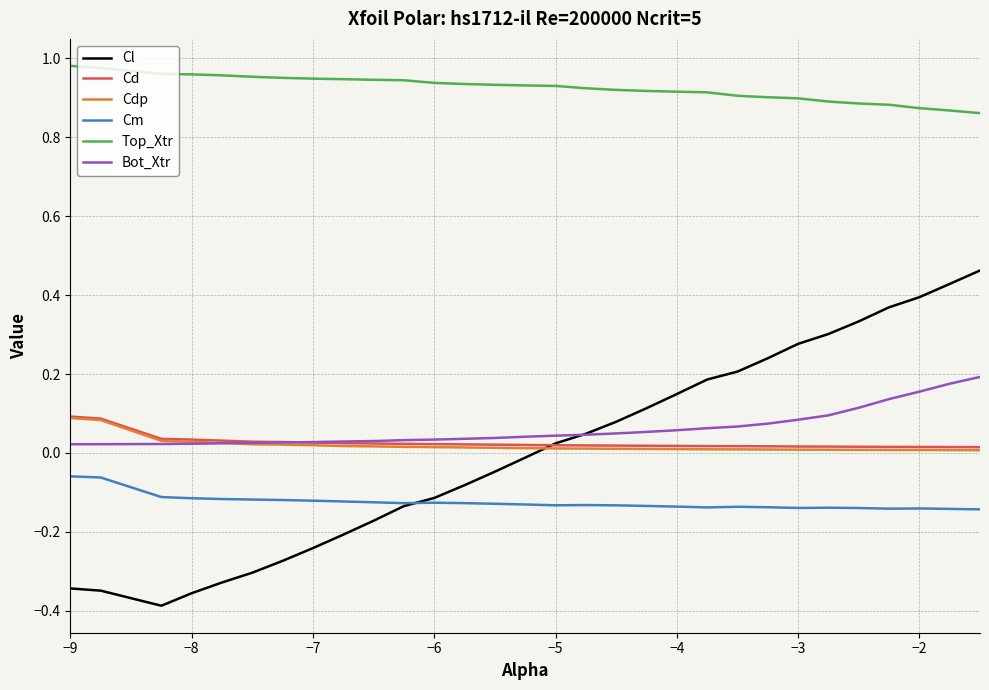

Which series has the largest total across all categories?

Top_Xtr